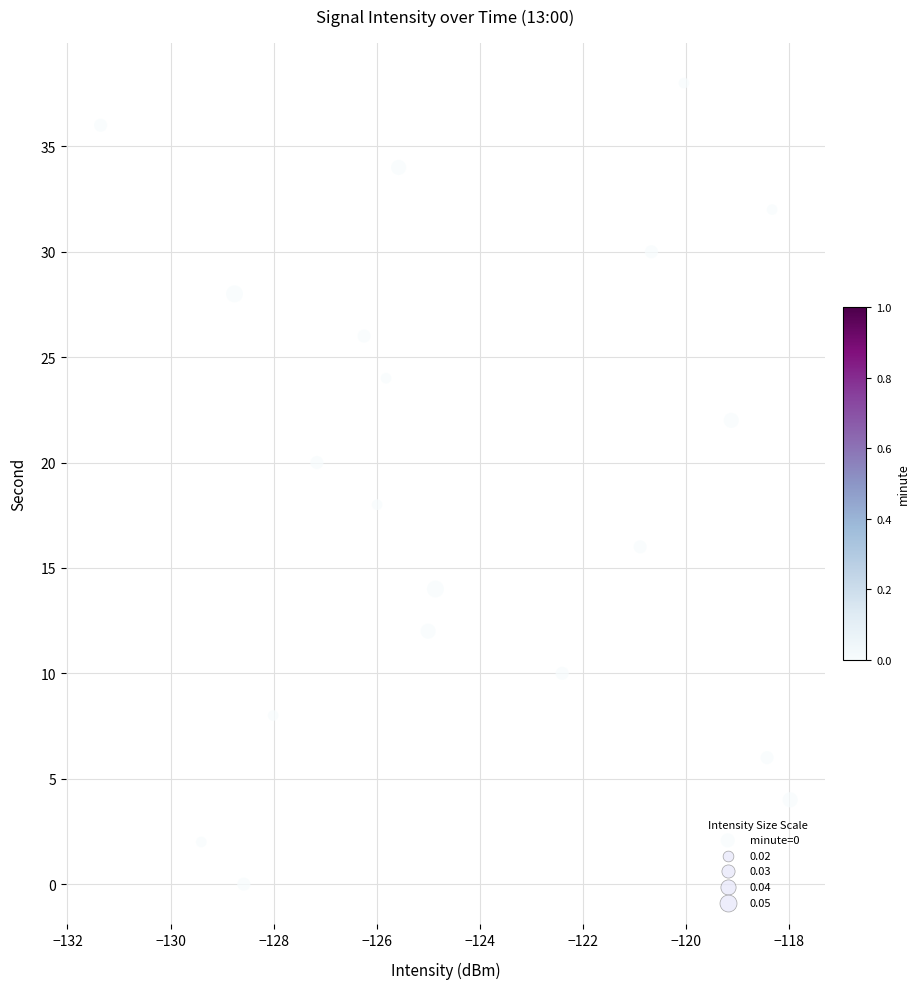

What is the range of Y values (max minus min)?

38